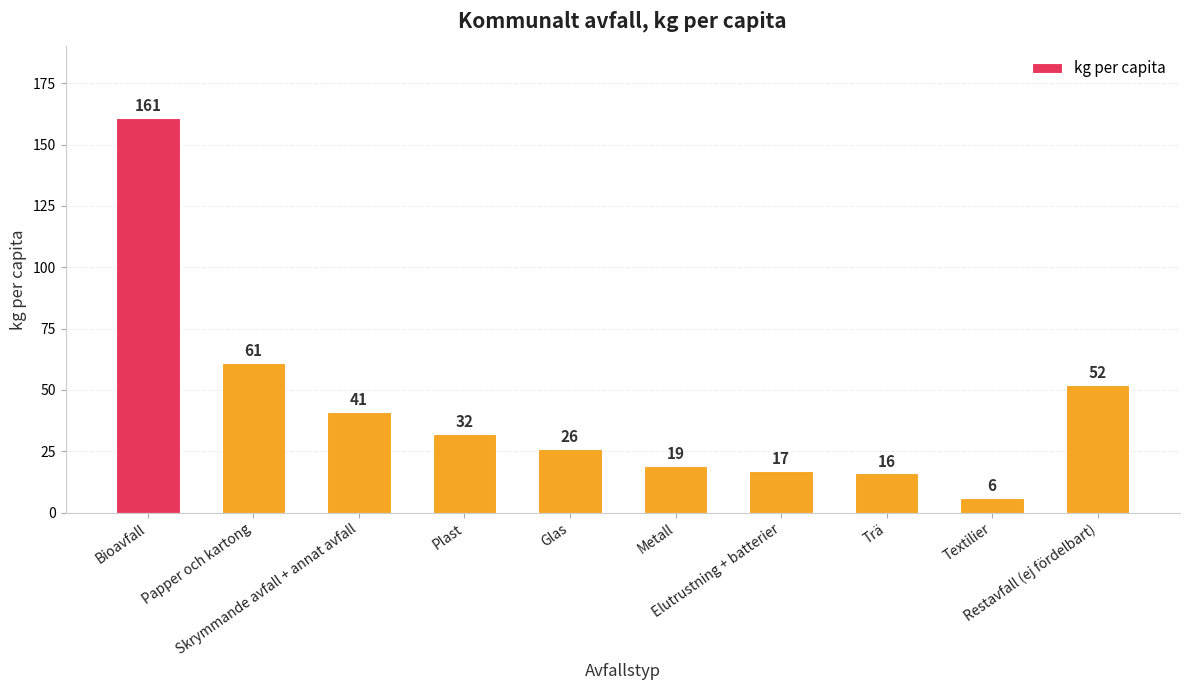

At which label does the data first exceed 32?

Bioavfall